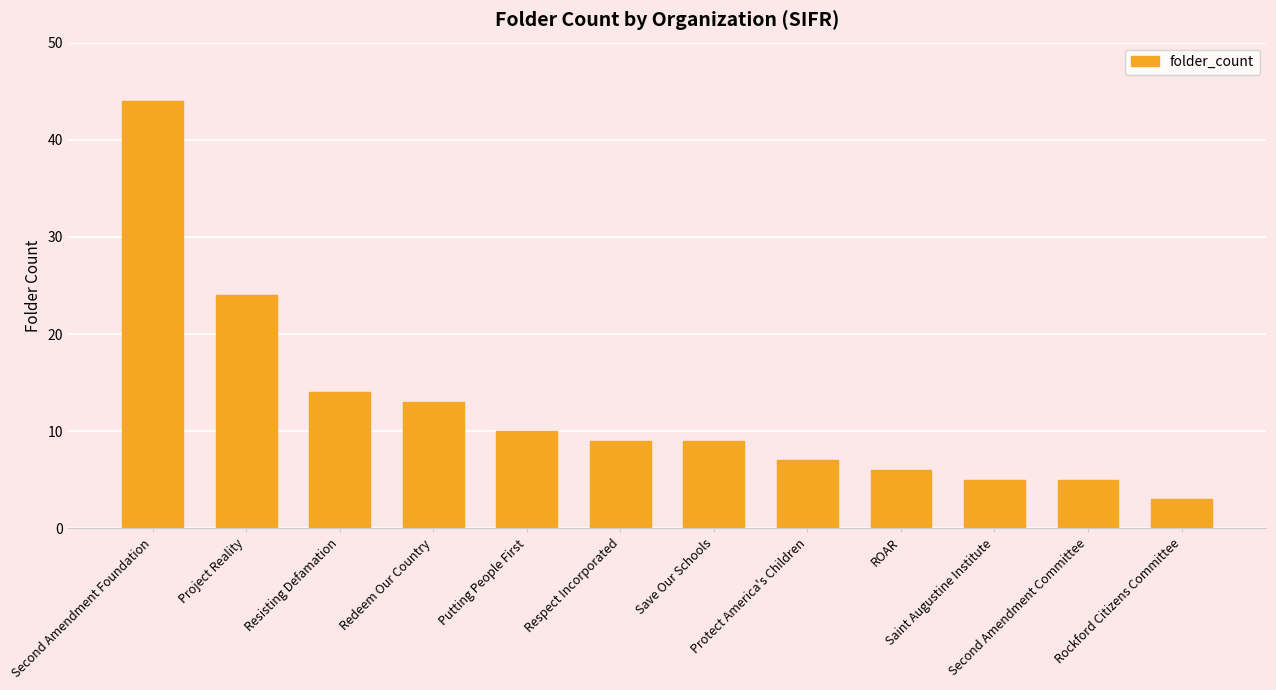

Reading right to left, extract all data points from this chart.

3	5	5	6	7	9	9	10	13	14	24	44